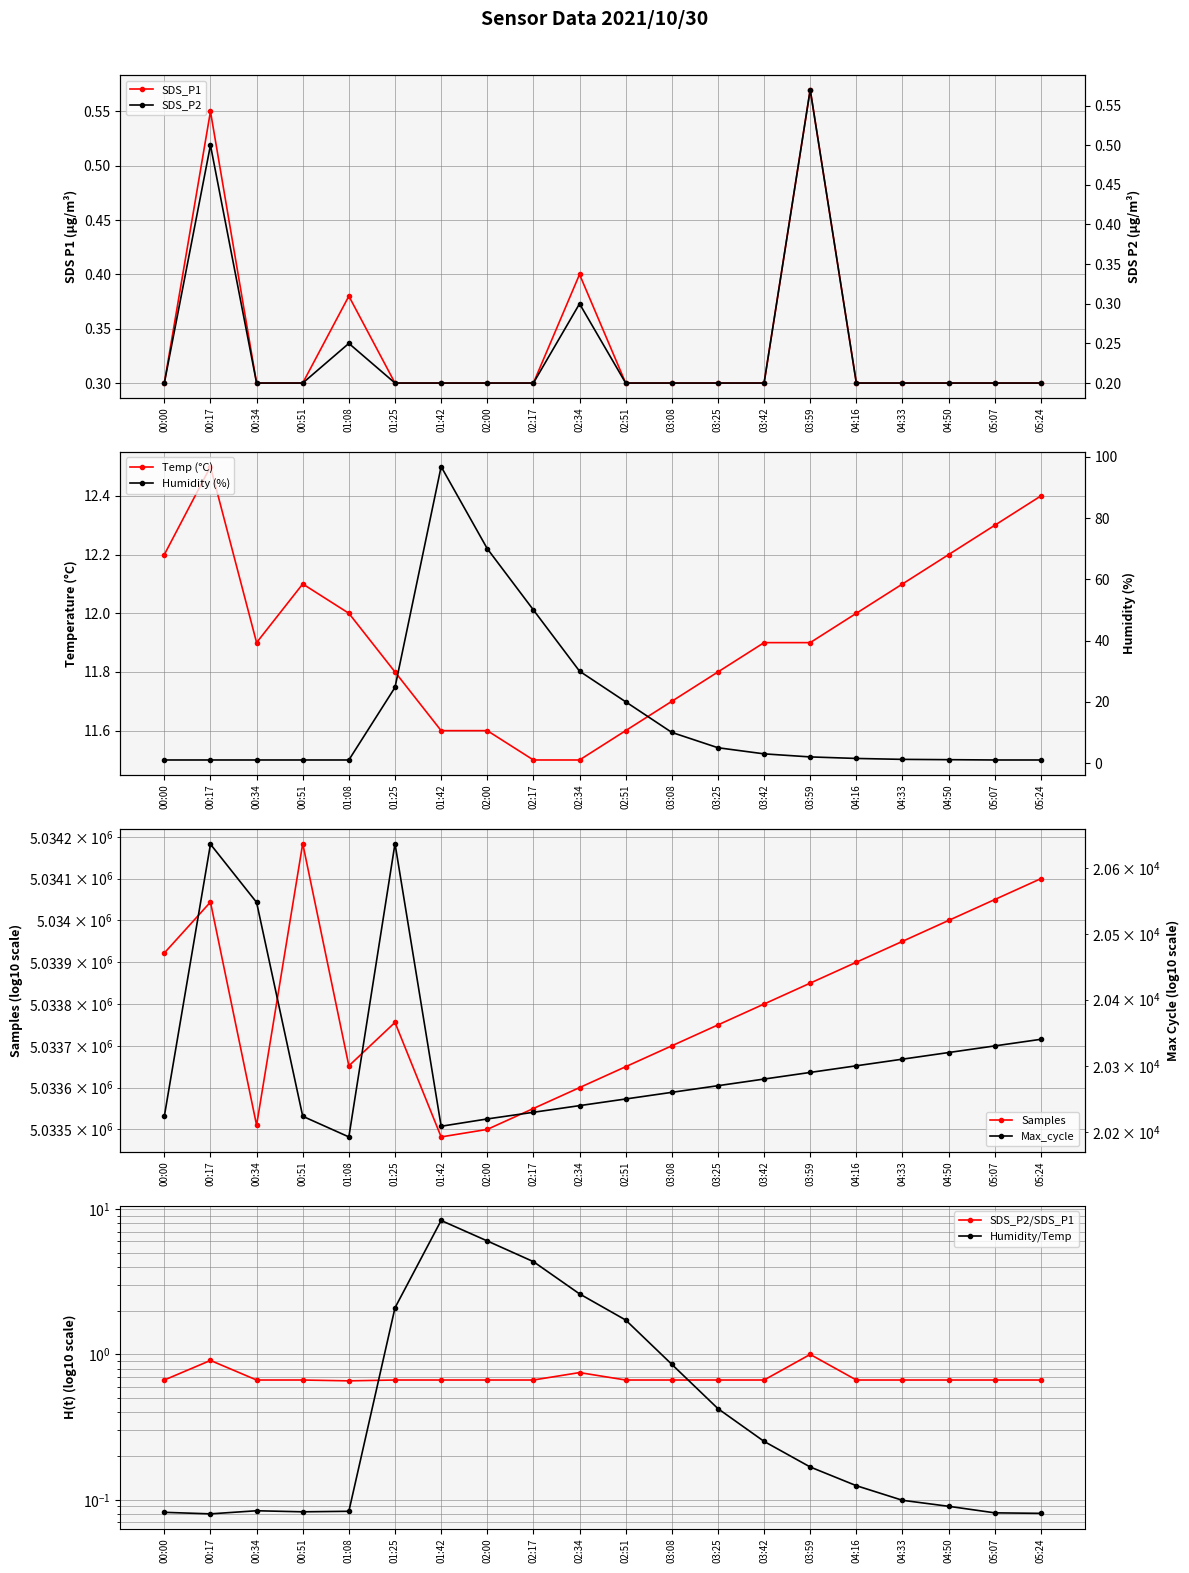

What is the minimum value shown in the chart?

0.2